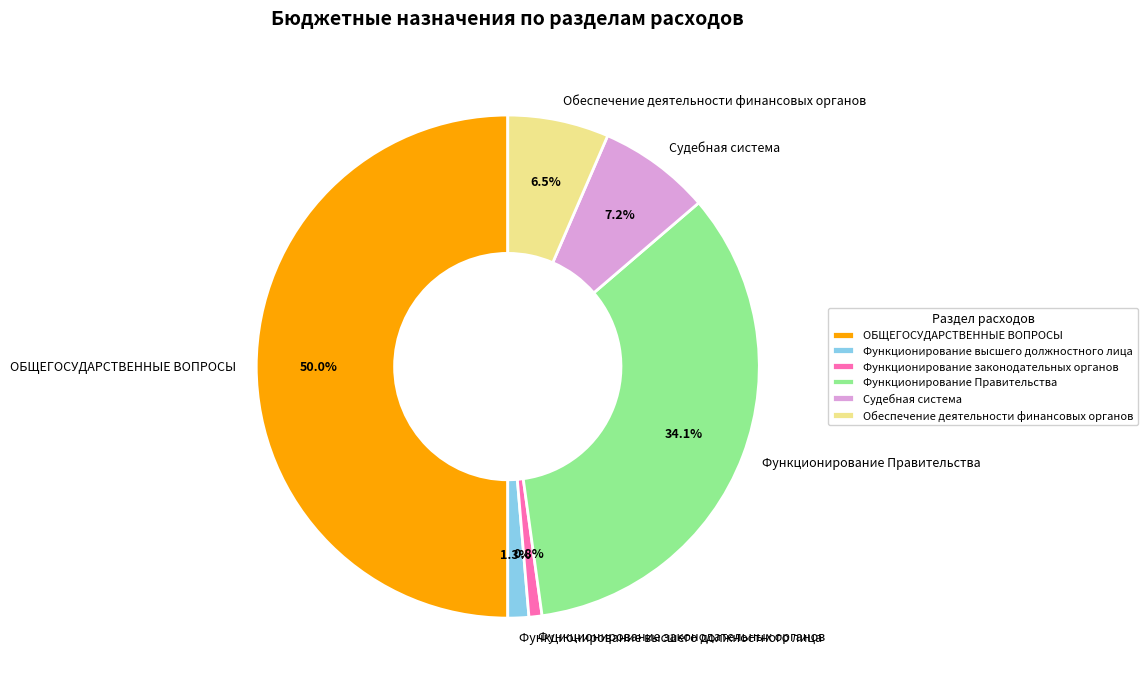

What is the largest slice in the pie chart?

ОБЩЕГОСУДАРСТВЕННЫЕ ВОПРОСЫ